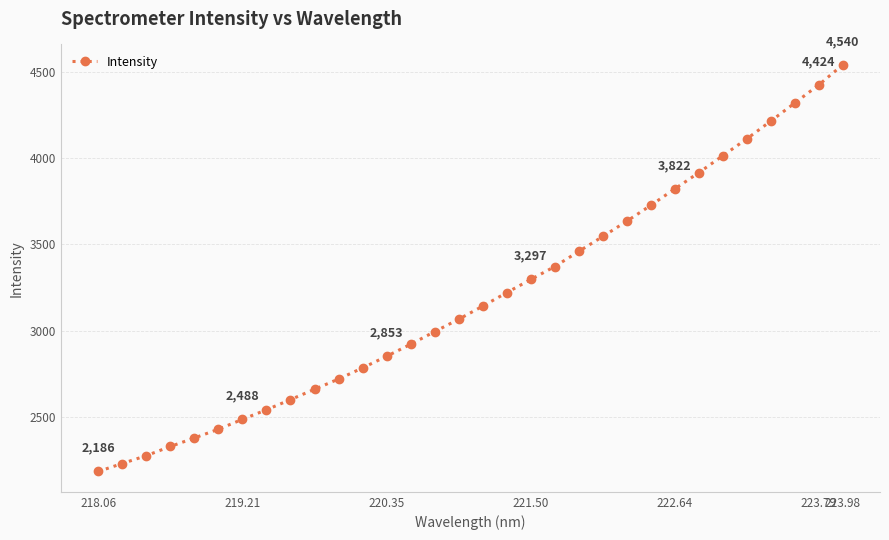

What is the value of the 14th point from the left?

2922.6